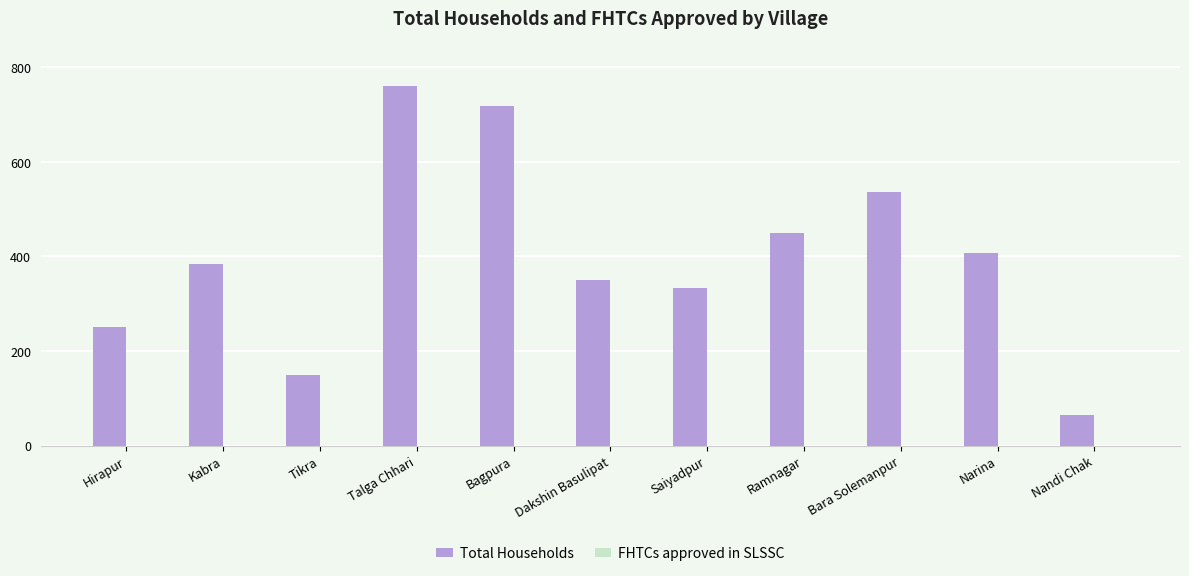

The value at Bara Solemanpur is 822. True or false?

False